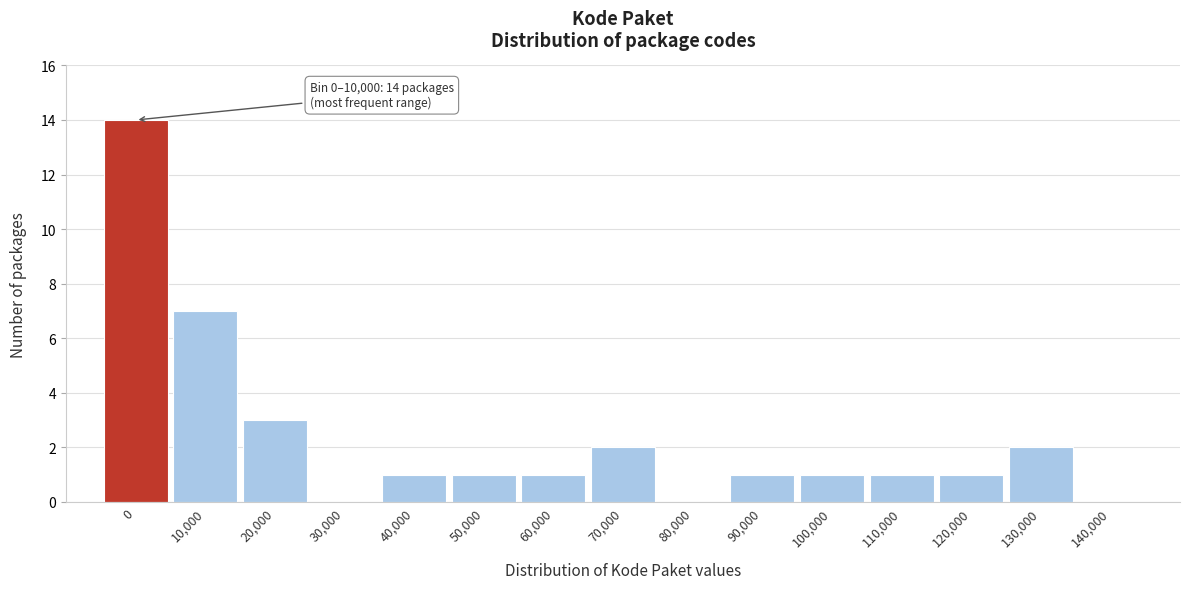

Reading left to right, extract all data points from this chart.

0=14	10,000=7	20,000=3	30,000=0	40,000=1	50,000=1	60,000=1	70,000=2	80,000=0	90,000=1	100,000=1	110,000=1	120,000=1	130,000=2	140,000=0